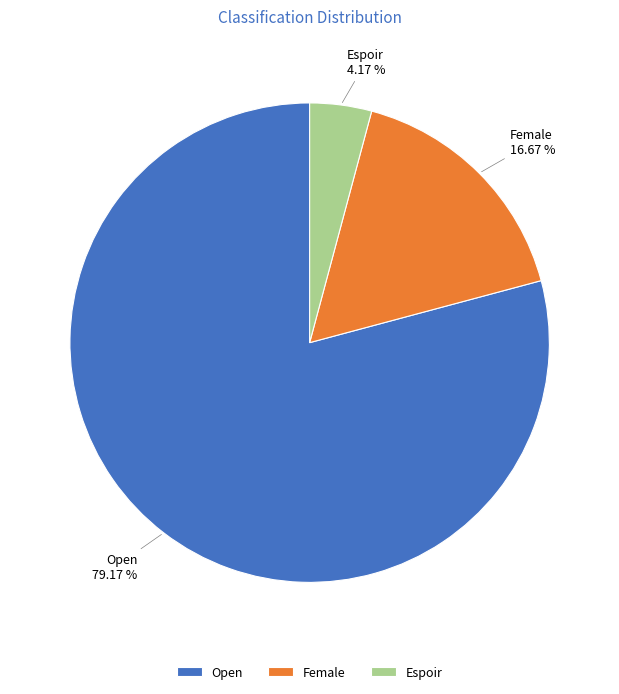

Is Open the majority of the pie?

Yes